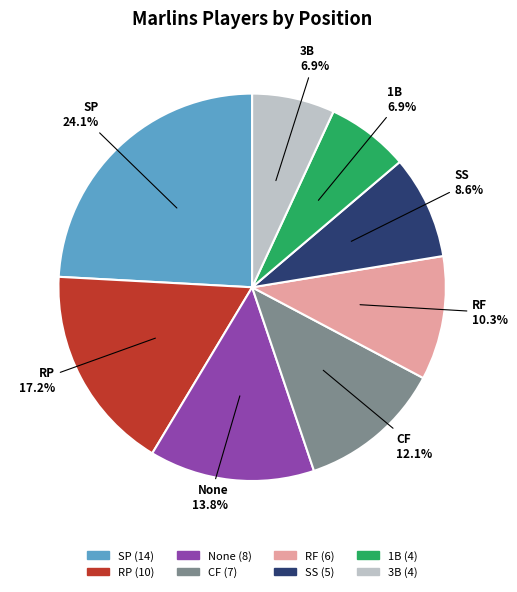

Which has a higher value, RP or SP?

SP